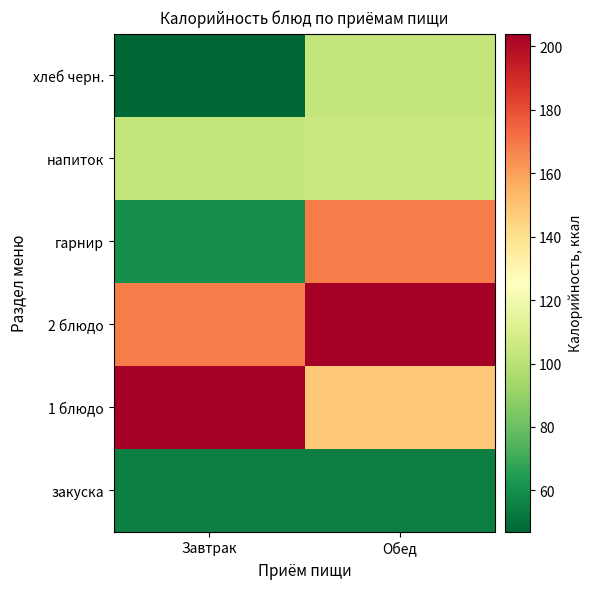

Reading right to left, transcribe all the data shown in this chart.

закуска: Обед=54.5	Завтрак=54.5
1 блюдо: Обед=148.2	Завтрак=204.0
2 блюдо: Обед=204.0	Завтрак=168.4
гарнир: Обед=168.4	Завтрак=60.0
напиток: Обед=105.0	Завтрак=103.0
хлеб черн.: Обед=103.0	Завтрак=47.0